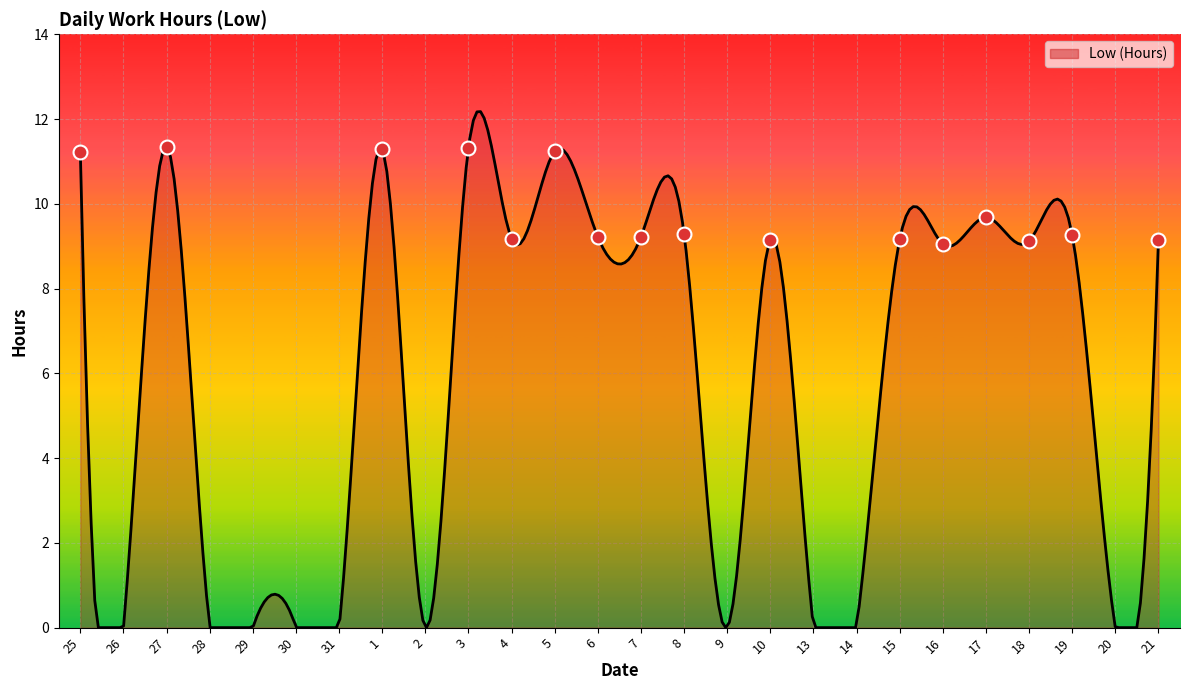

What is the sum of all values?

1758.0